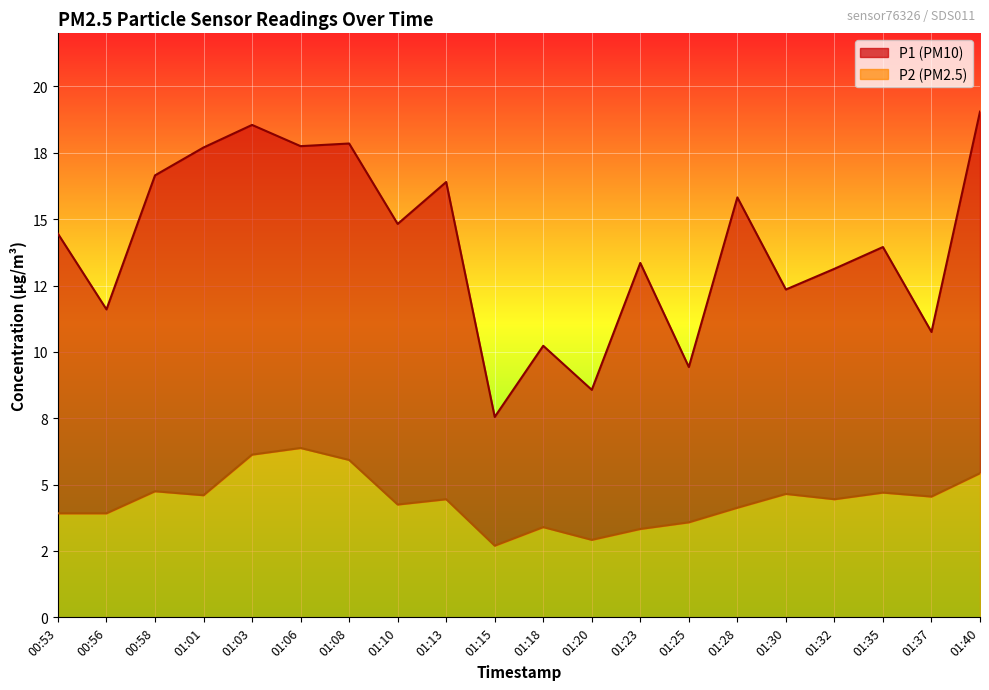

True or false: P2 has more than 1 points higher than both neighbors.

True